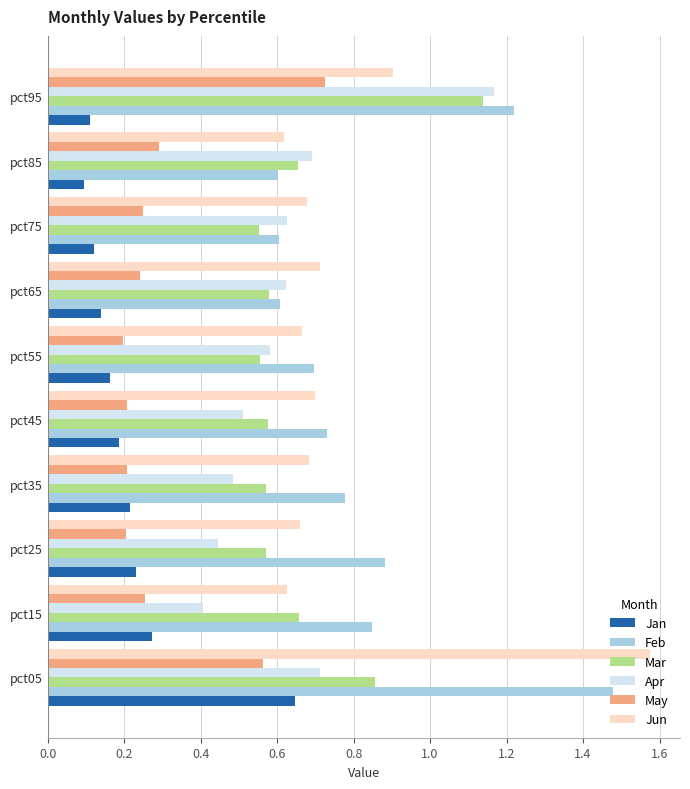

Which series has the largest total across all categories?

Feb